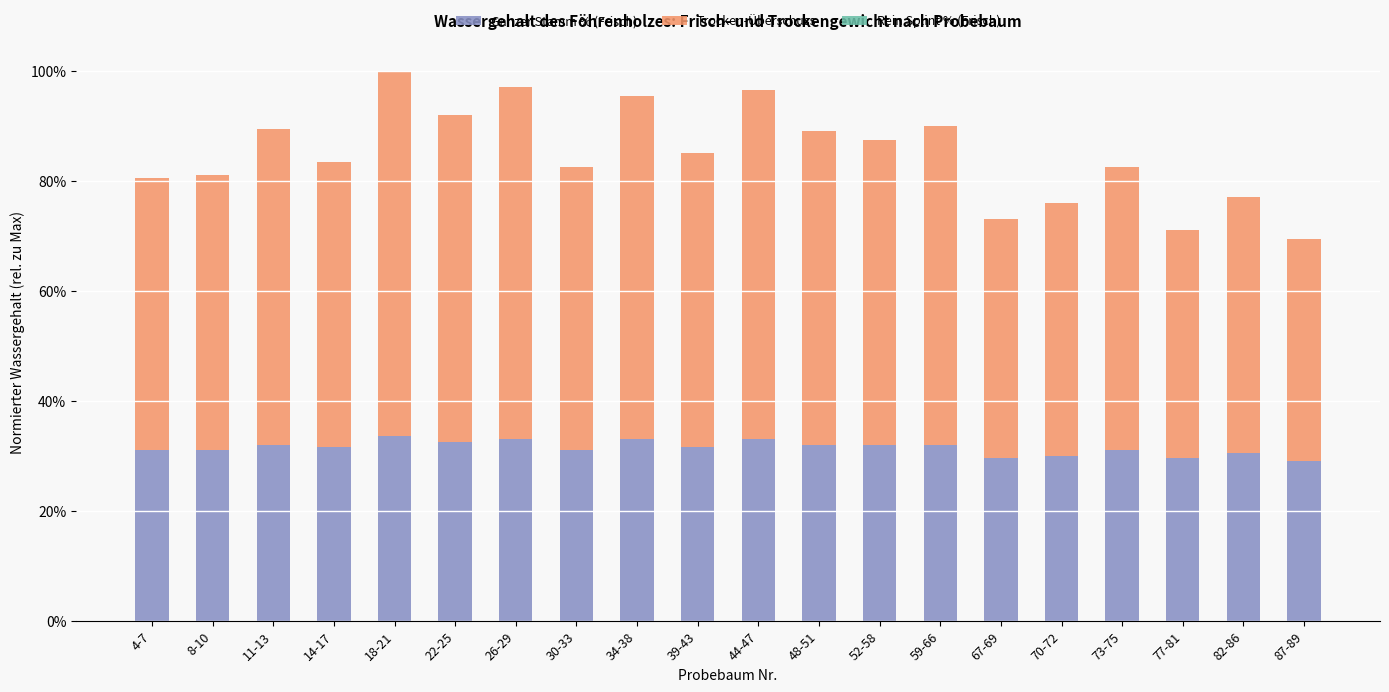

Which series has the largest total across all categories?

Trocken-Überschuss